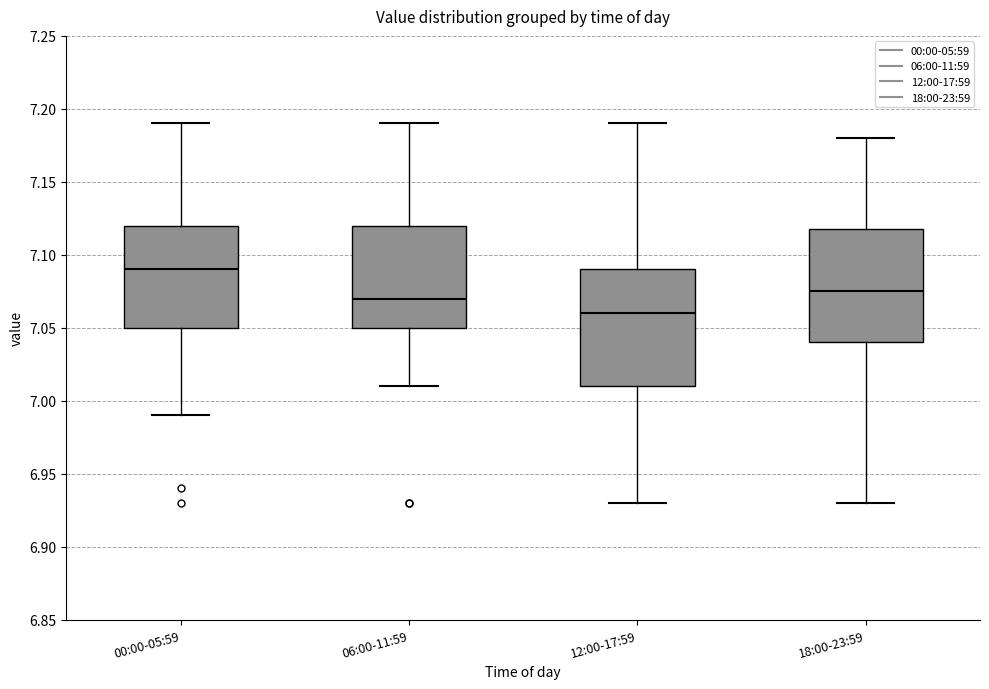

Where does the median line of the box for 06:00-11:59 sit on the y-axis? The values are not printed on the chart, so give them approximately, as read against the axis.

7.070